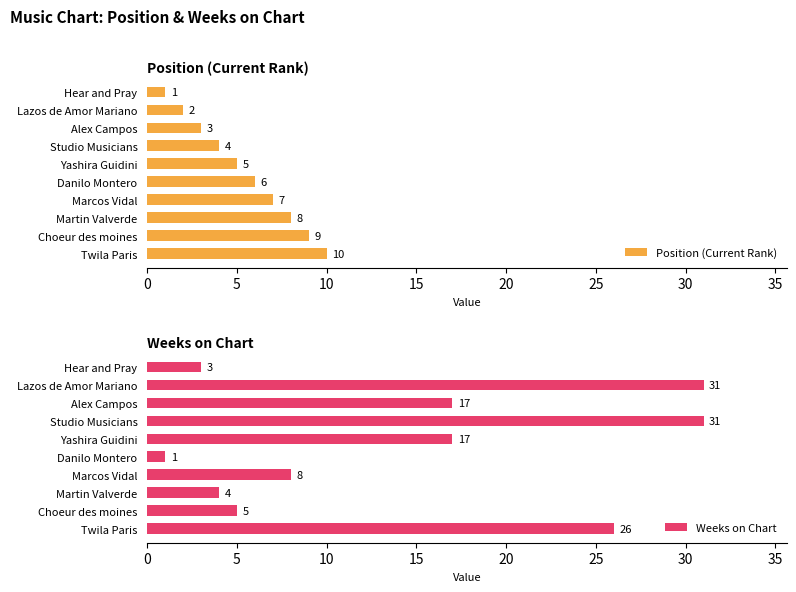

At which label does Weeks on Chart reach its minimum?

Danilo Montero